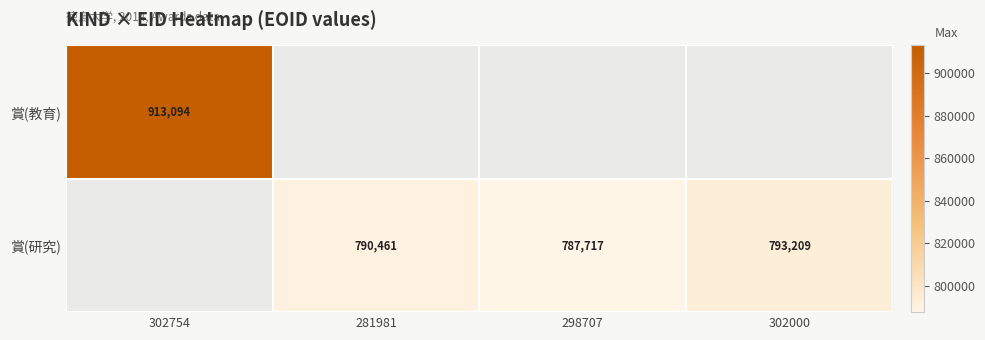

The value of 賞(研究) at 302000 is 793209. True or false?

True